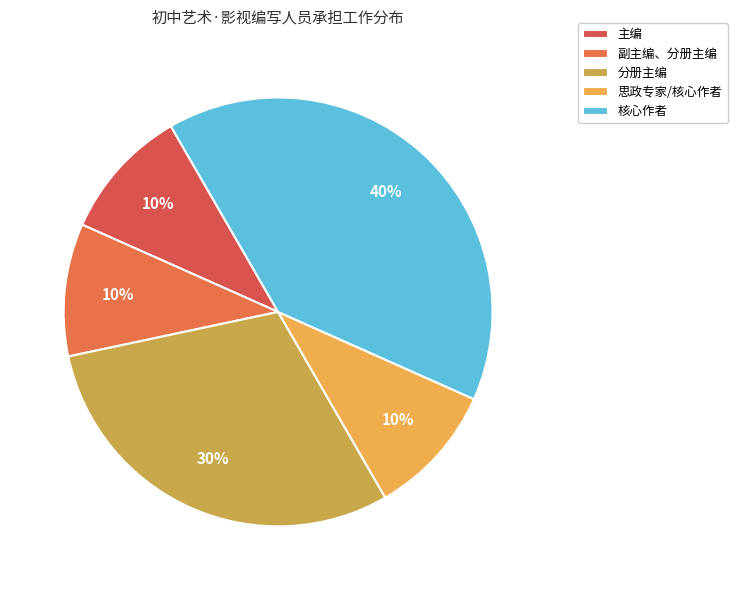

To the nearest percent, what percentage of the pie is 思政专家/核心作者?

10%